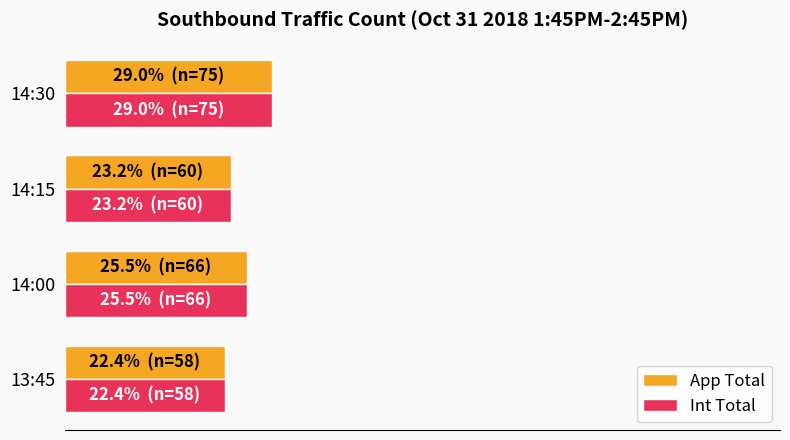

Reading left to right, list all the values displayed in this chart.

App Total: 0=22.4	20=25.5	40=23.2	60=29.0
Int Total: 0=22.4	20=25.5	40=23.2	60=29.0